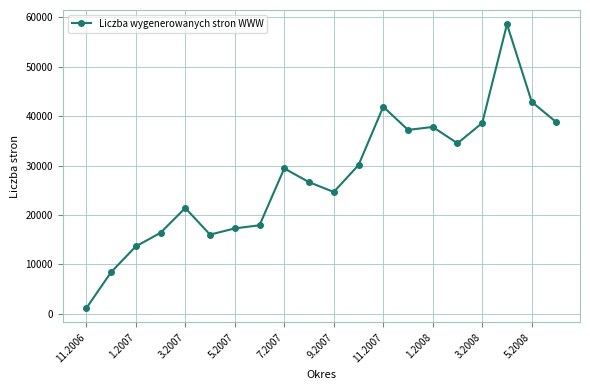

True or false: the data has more than 2 interior local peaks.

True